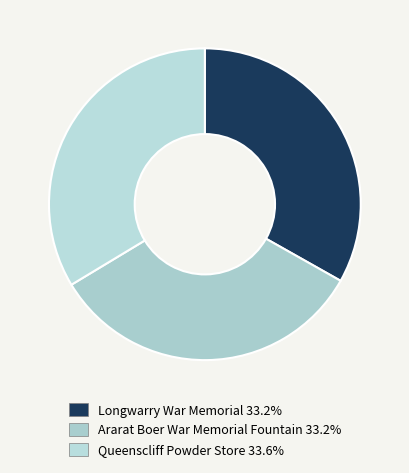

How many slices are in this pie chart?

3